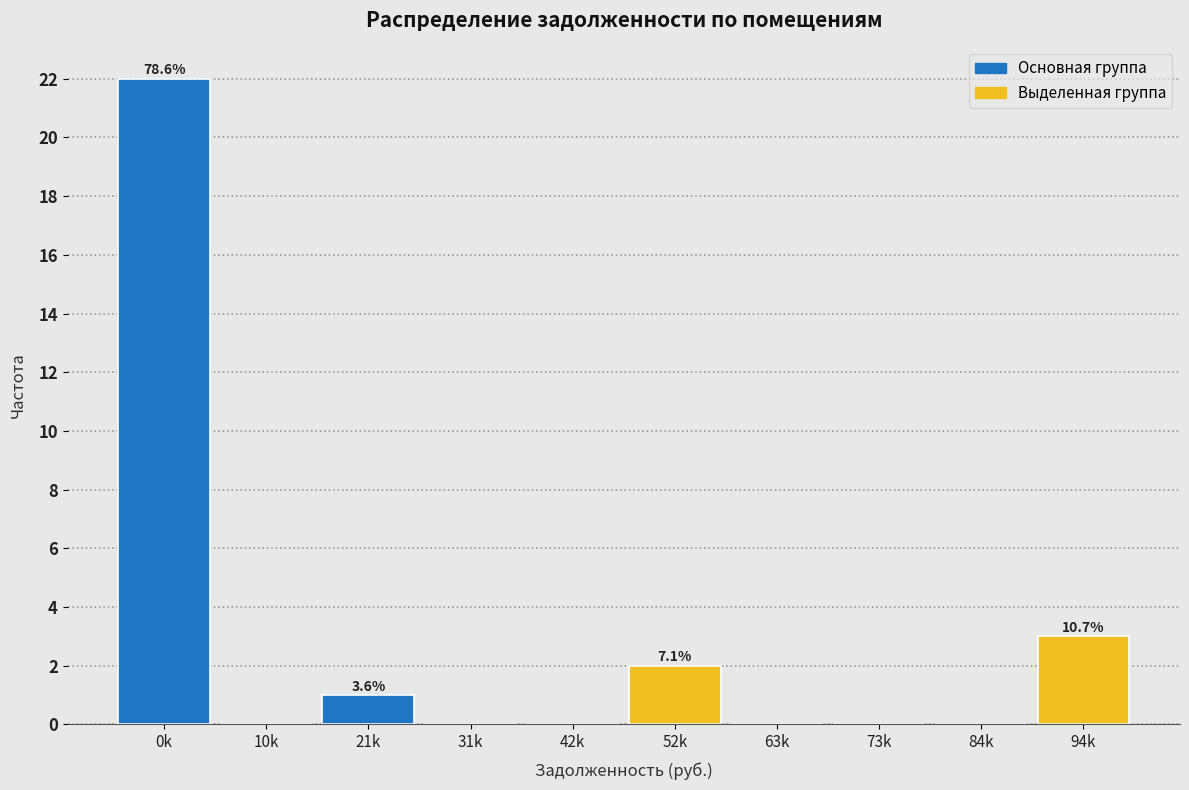

Reading right to left, transcribe all the data shown in this chart.

94k=3	84k=0	73k=0	63k=0	52k=2	42k=0	31k=0	21k=1	10k=0	0k=22